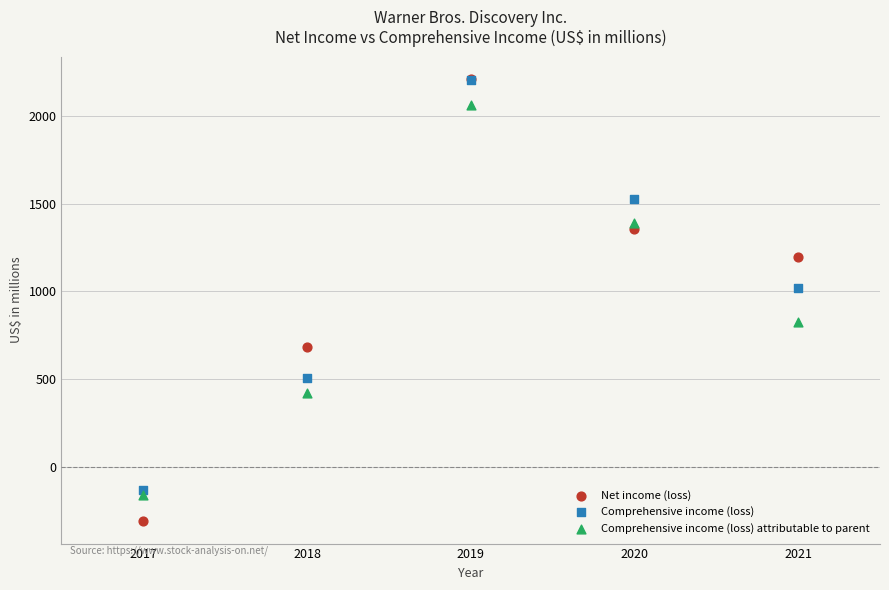

Across all series, what Y value is closest to 950?

1018